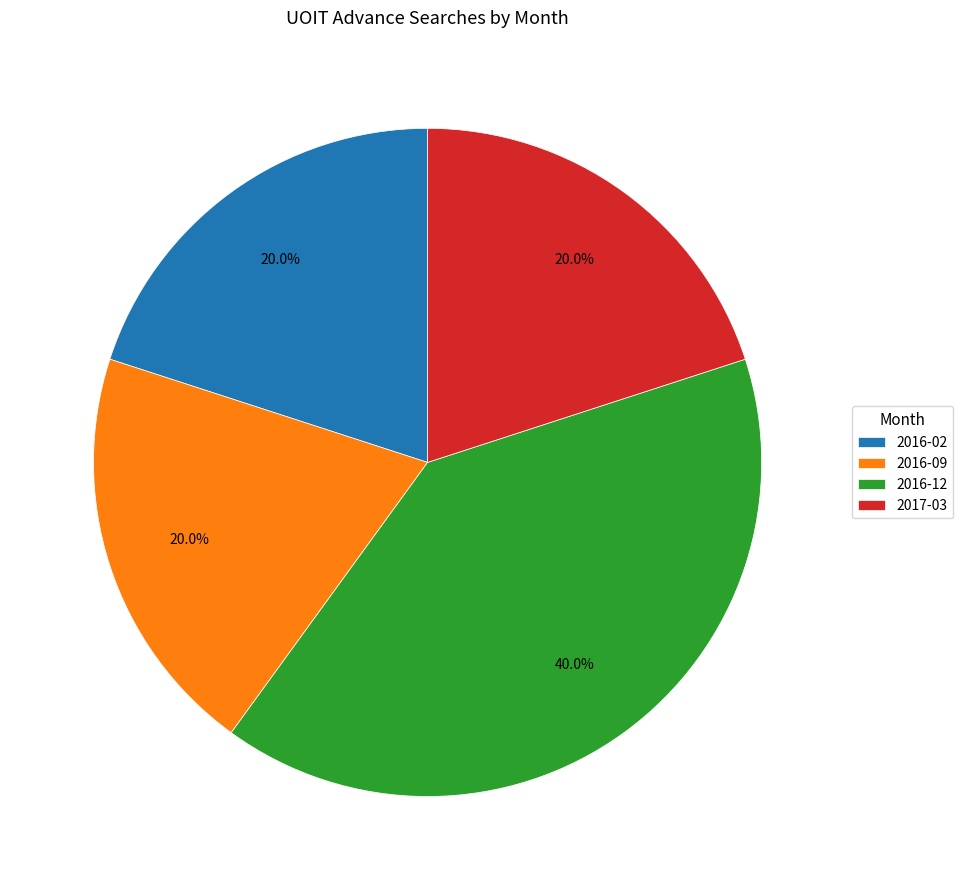

Is the sum of 2016-02 and 2016-12 greater than half?

Yes